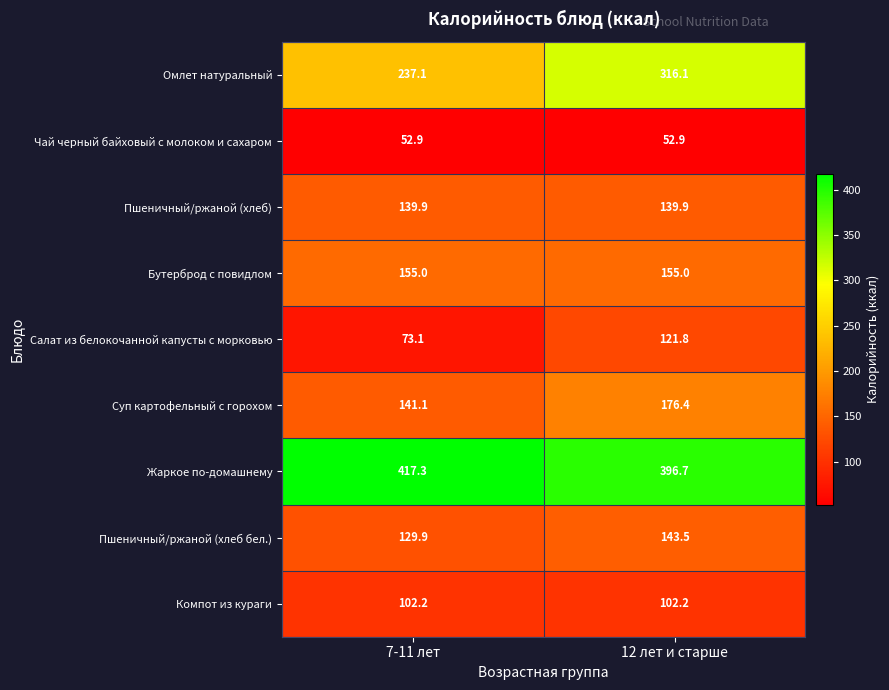

What is the lowest value of the Бутерброд с повидлом series?

155.0